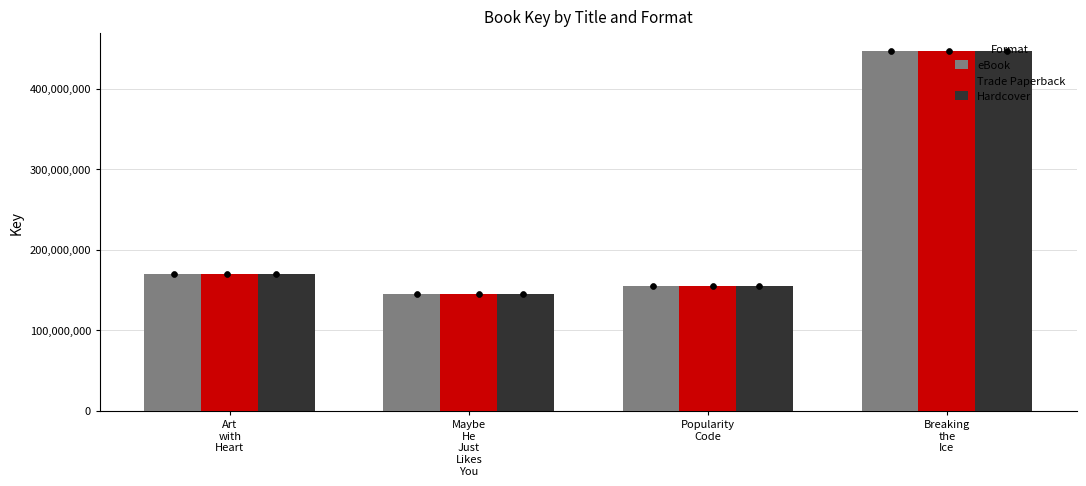

At which category is the sum across all series the highest?

Breaking
the
Ice